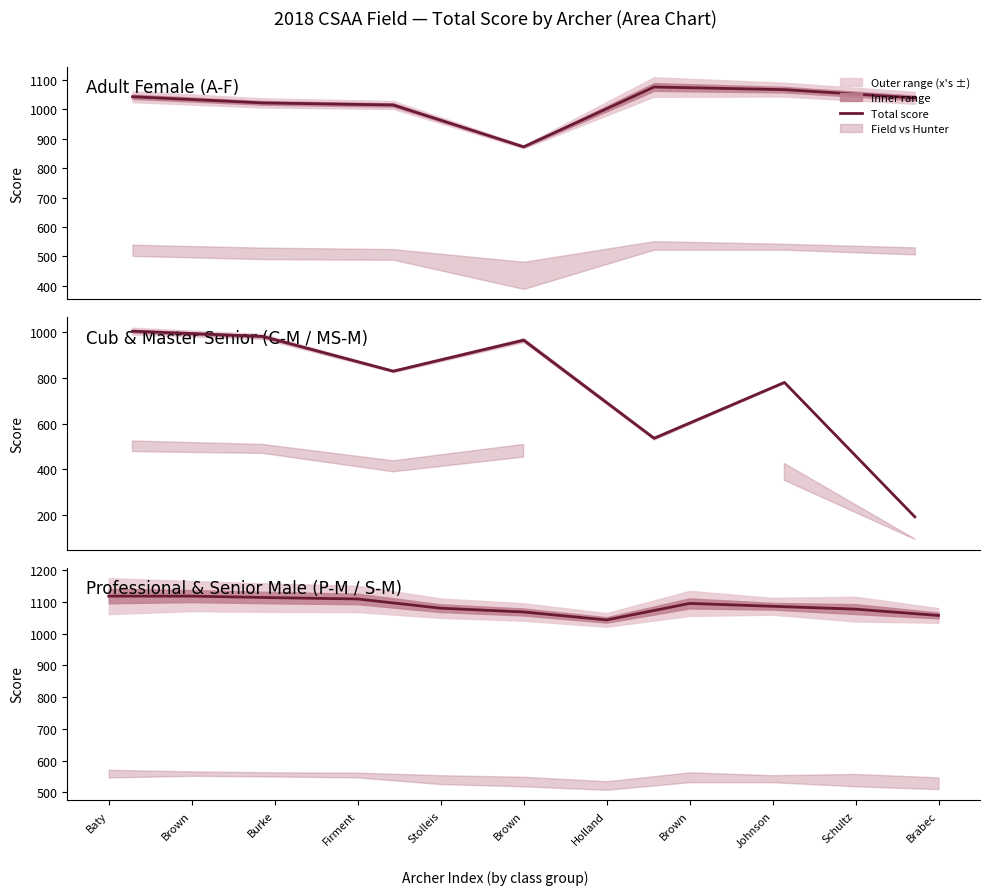

List the labels in order of value, largest first.

Baty, Brown, Burke, Firment, Brown, Johnson, Stolleis, Schultz, Brown, Brabec, Holland